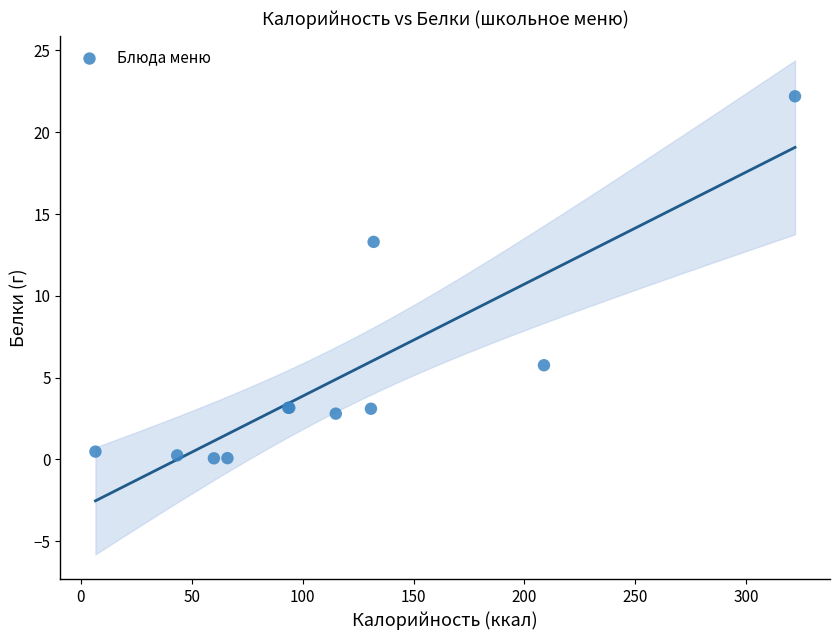

What Y value in the scatter plot is closest to 11?

13.3